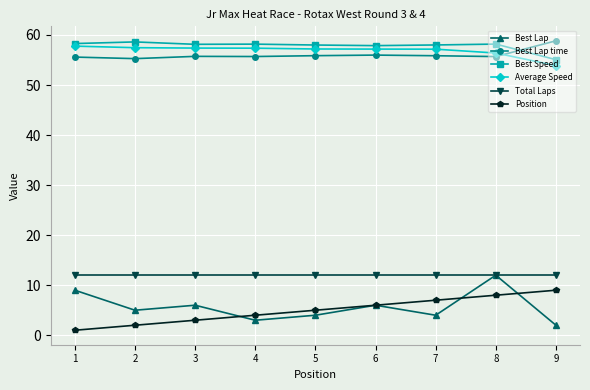

True or false: Best Lap and Position intersect in this chart.

True